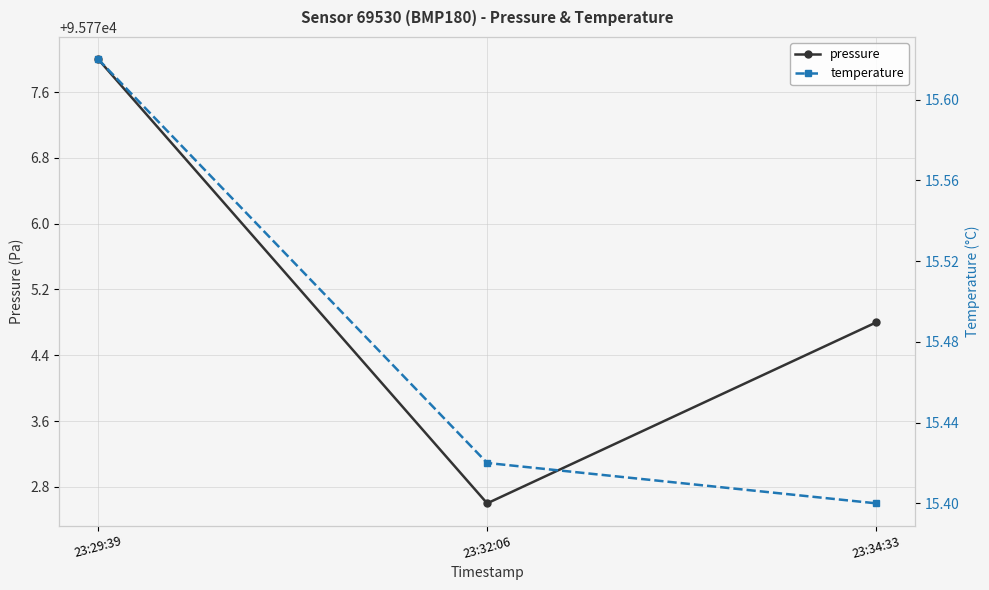

Reading right to left, extract all data points from this chart.

pressure: 23:34:33=95774.8	23:32:06=95772.6	23:29:39=95778.0
temperature: 23:34:33=15.4	23:32:06=15.4	23:29:39=15.6